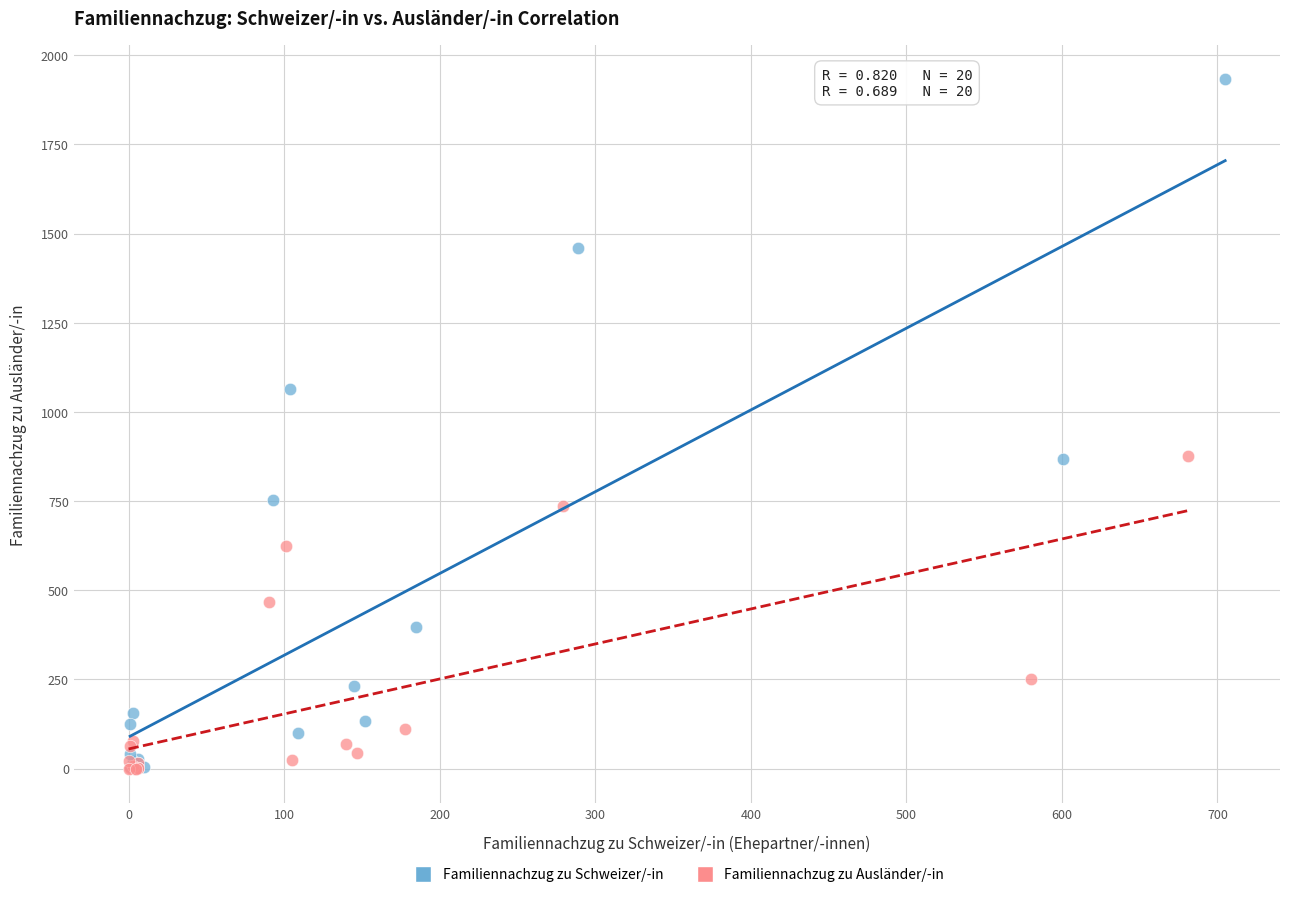

What are all the series names shown in the legend?

Familiennachzug zu Schweizer/-in, Familiennachzug zu Ausländer/-in